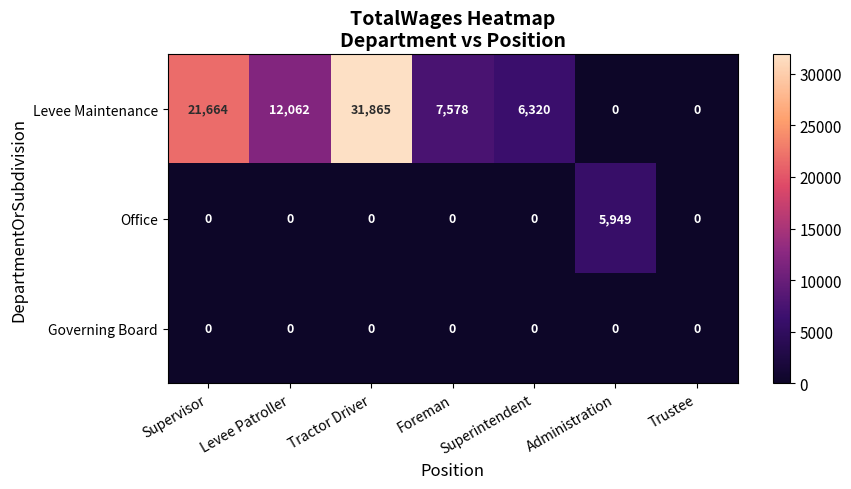

Count the number of data series in this chart.

3